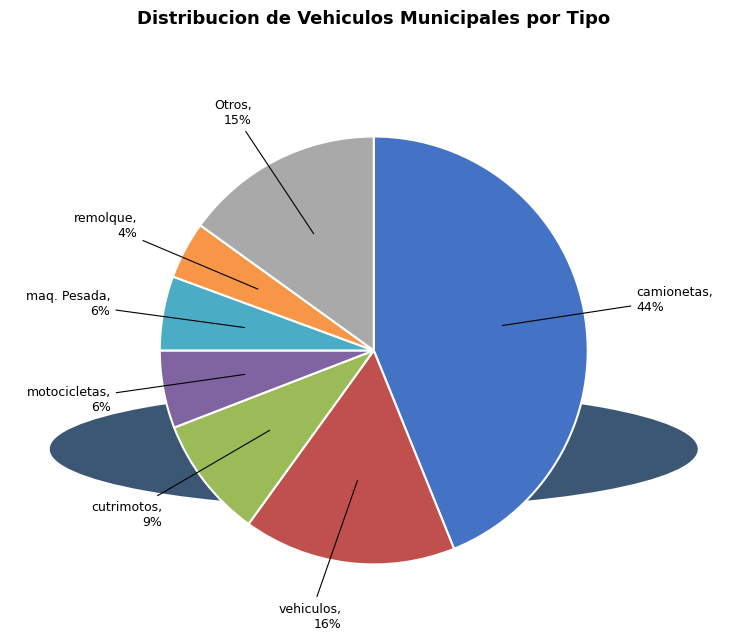

Is there any slice that represents more than half of the pie?

No